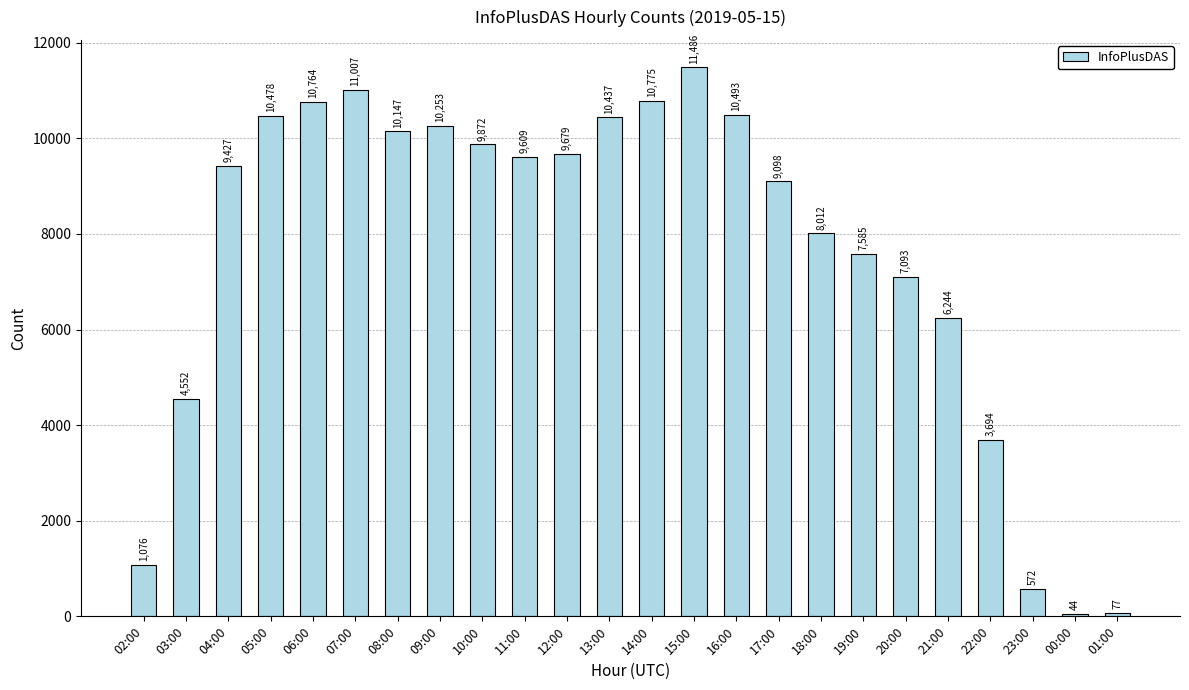

List the labels in order of value, largest first.

15:00, 07:00, 14:00, 06:00, 16:00, 05:00, 13:00, 09:00, 08:00, 10:00, 12:00, 11:00, 04:00, 17:00, 18:00, 19:00, 20:00, 21:00, 03:00, 22:00, 02:00, 23:00, 01:00, 00:00